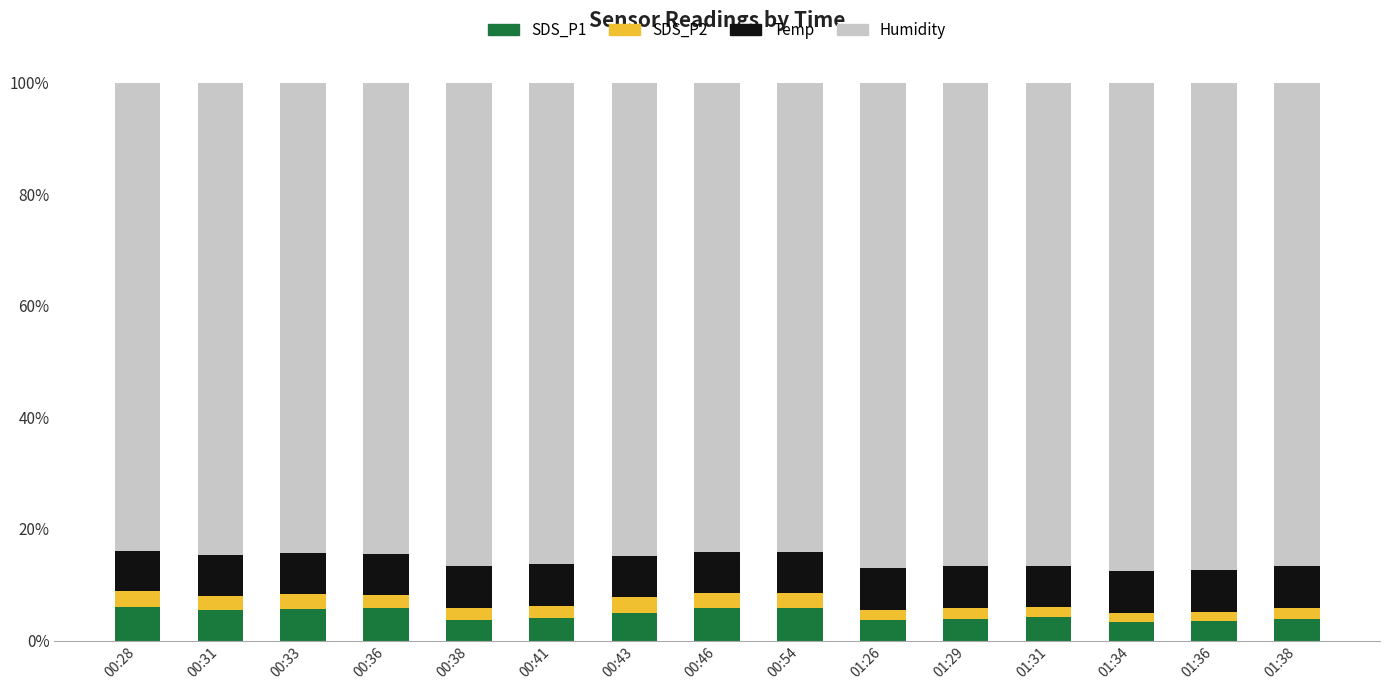

What is the highest value of the SDS_P1 series?

6.0